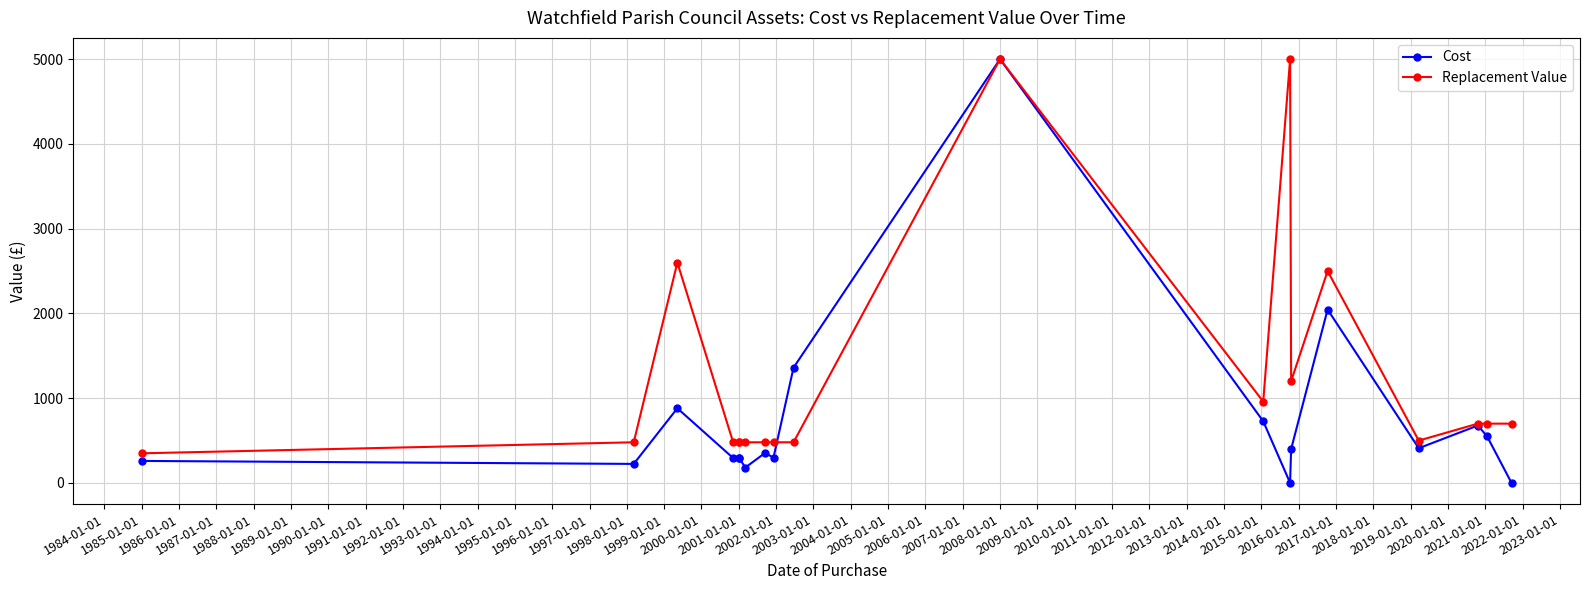

What is the minimum value for Cost?

1.0